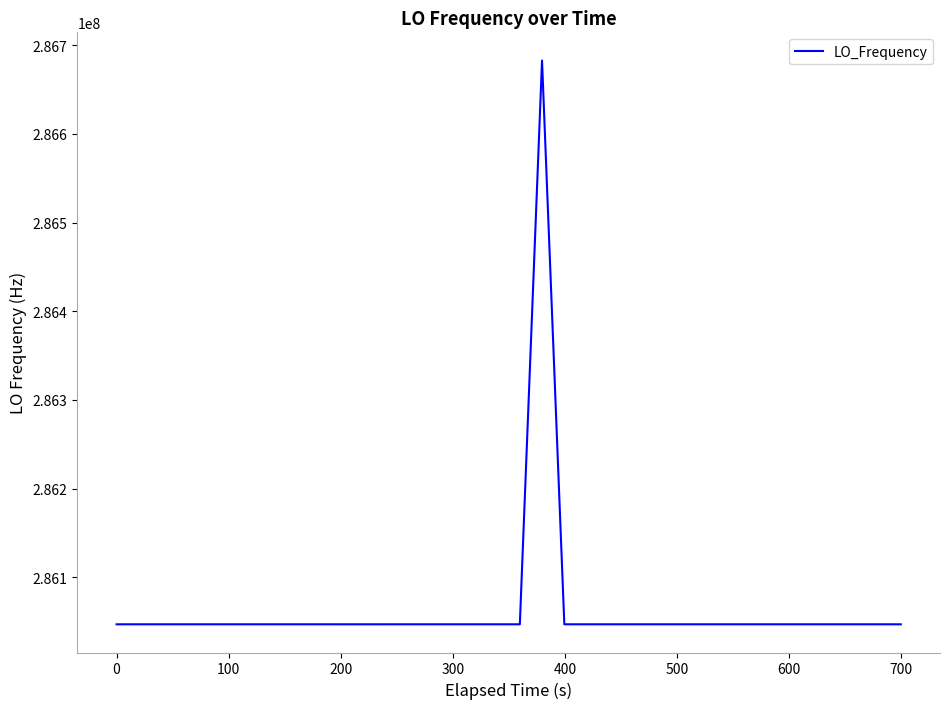

What is the greatest value displayed?

286682705.3